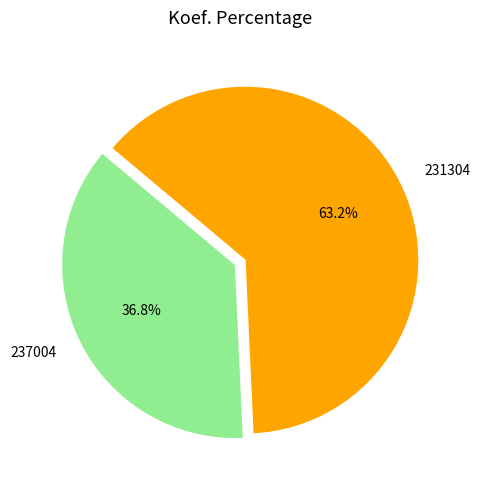

To the nearest percent, what portion does 237004 represent?

37%